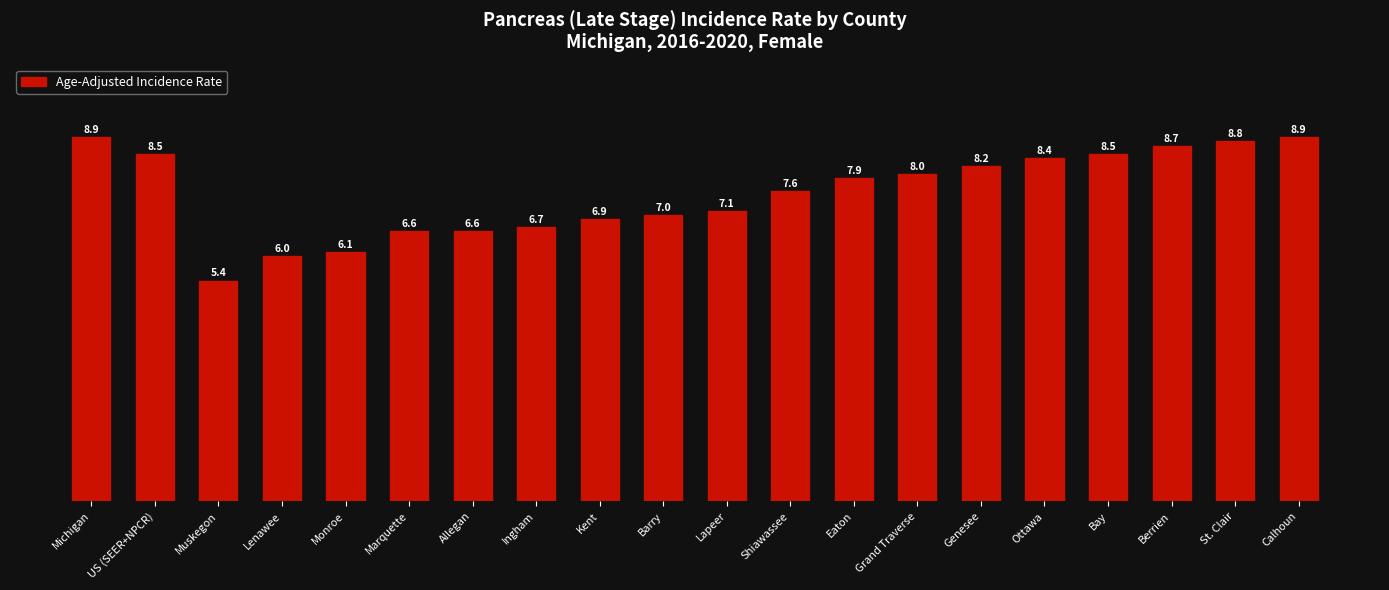

What is the difference between the second highest and second lowest values?

2.9